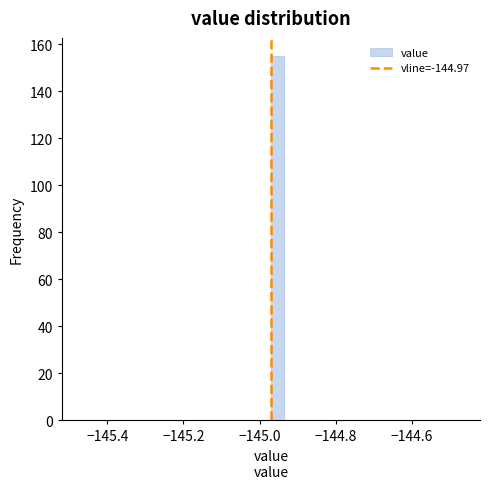

Around what value on the x-axis is the tallest bar? Give the approximate position of its centre, as read against the axis.

-144.96